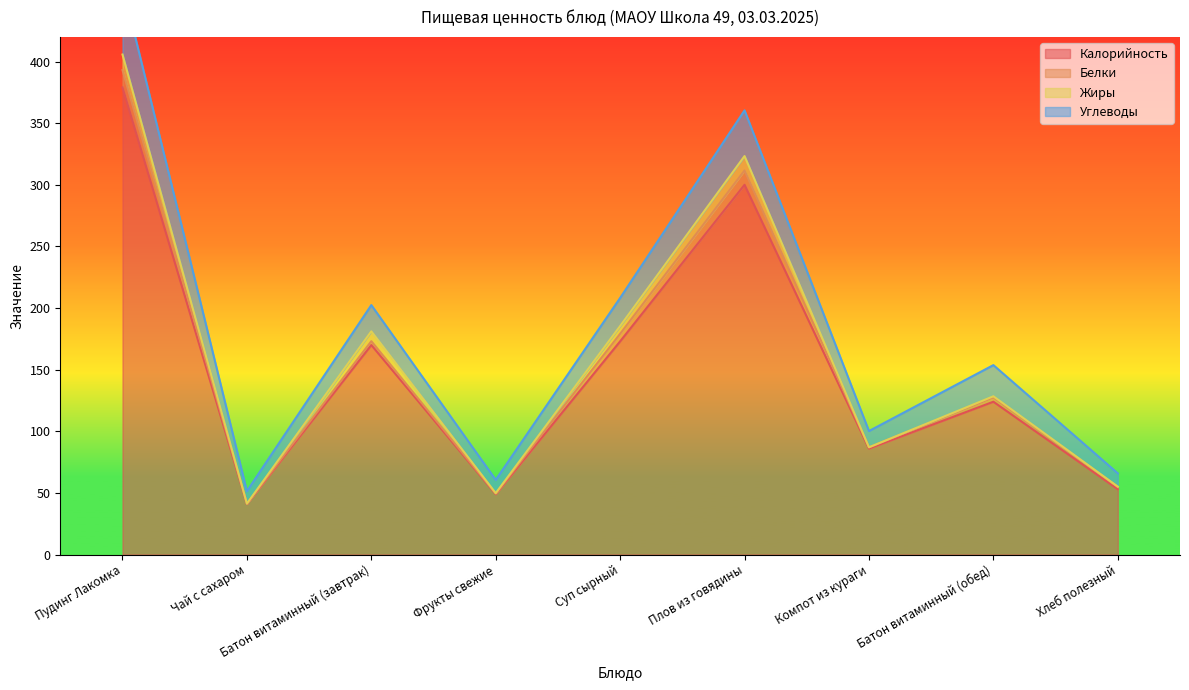

What is the label of the 7th point from the left?

Компот из кураги